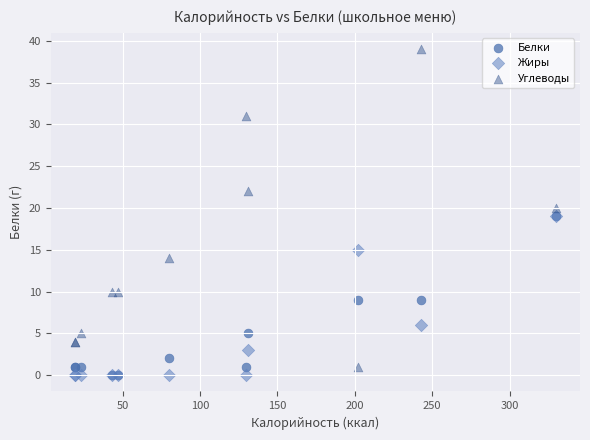

Which series has the widest spread of Y values?

Углеводы